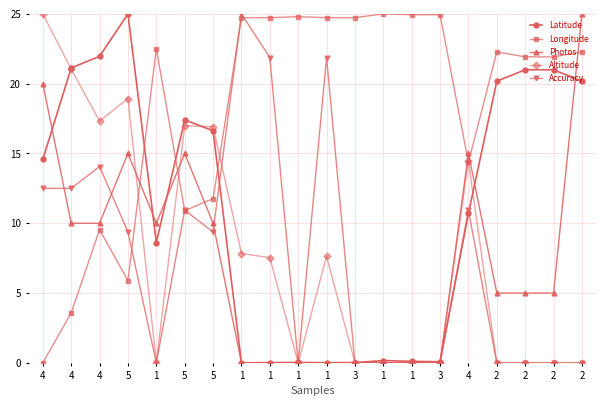

At which label is Longitude closest to 12?

5